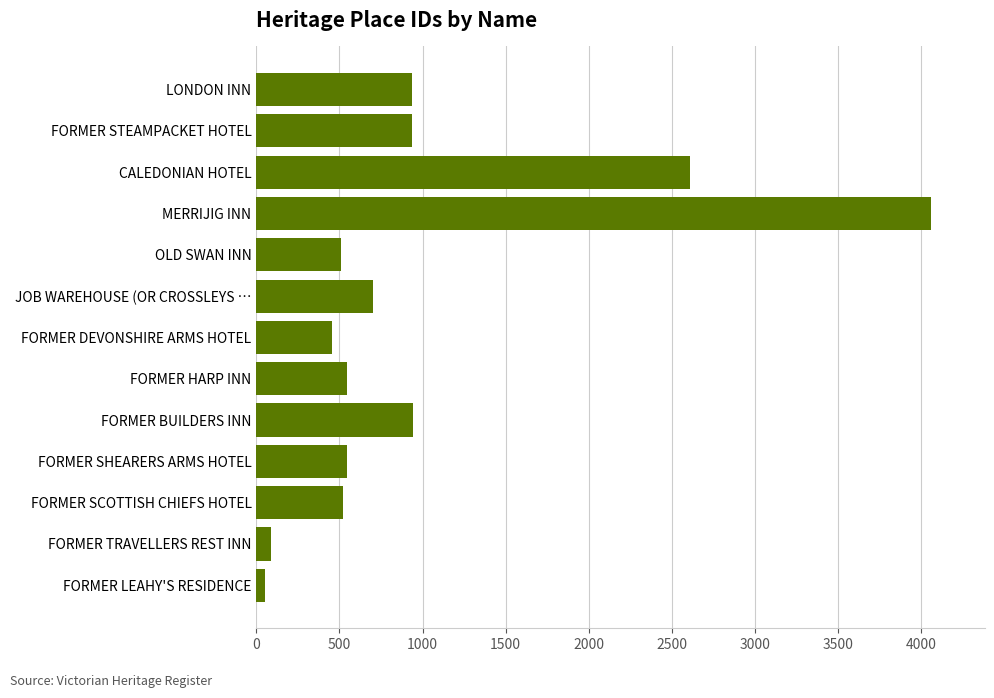

Which label corresponds to the smallest value in the chart?

FORMER LEAHY'S RESIDENCE